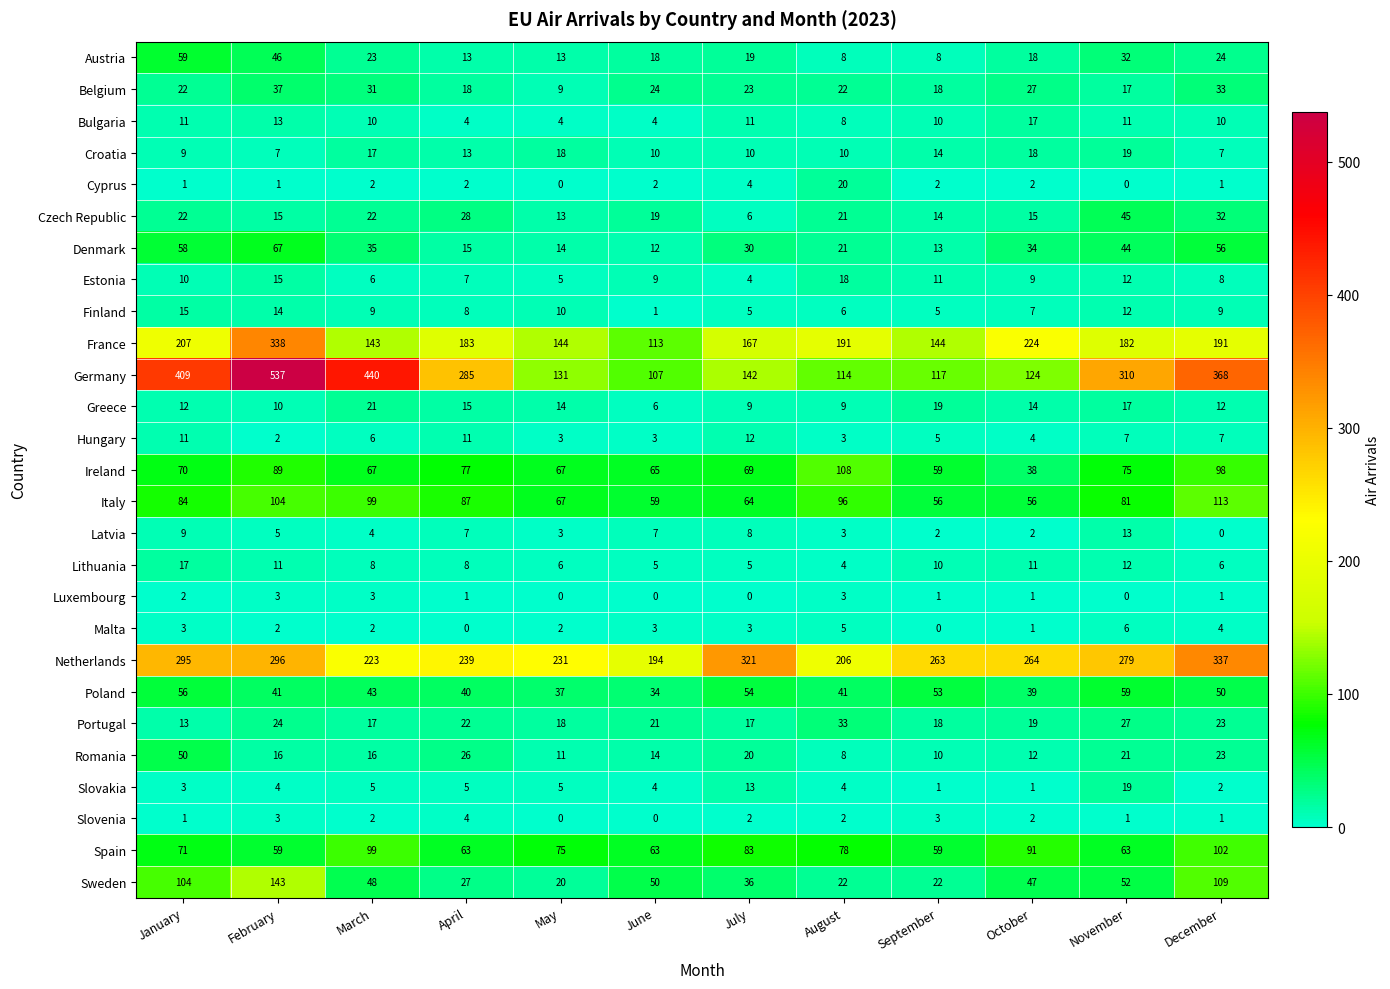

Is it true that Italy equals 104 at February?

True